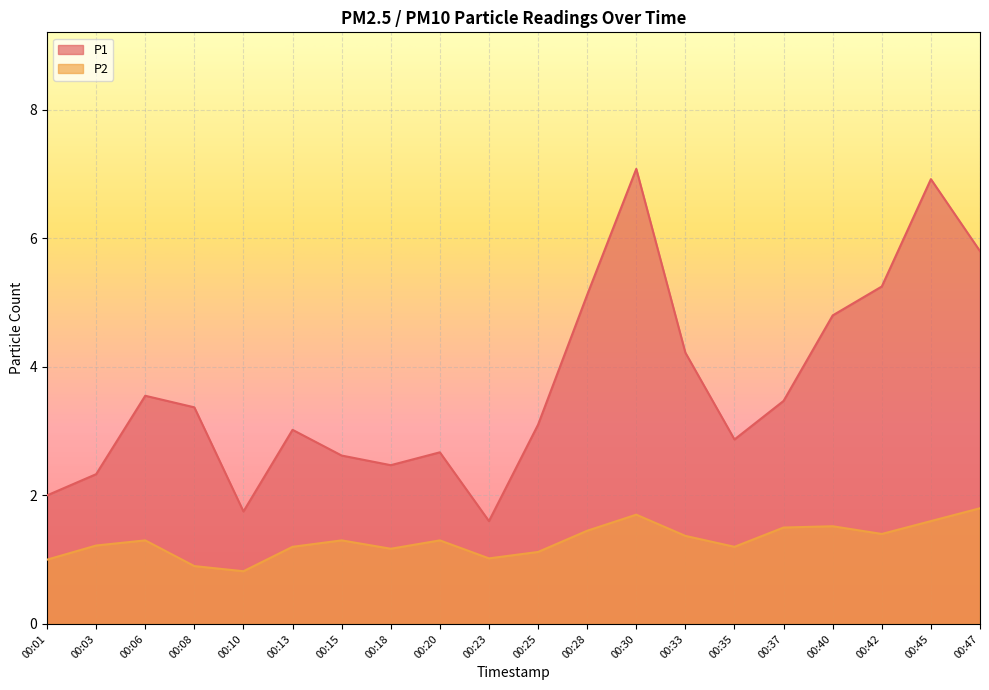

Is the value of P1 at 00:42 greater than the value of P2 at 00:23?

Yes